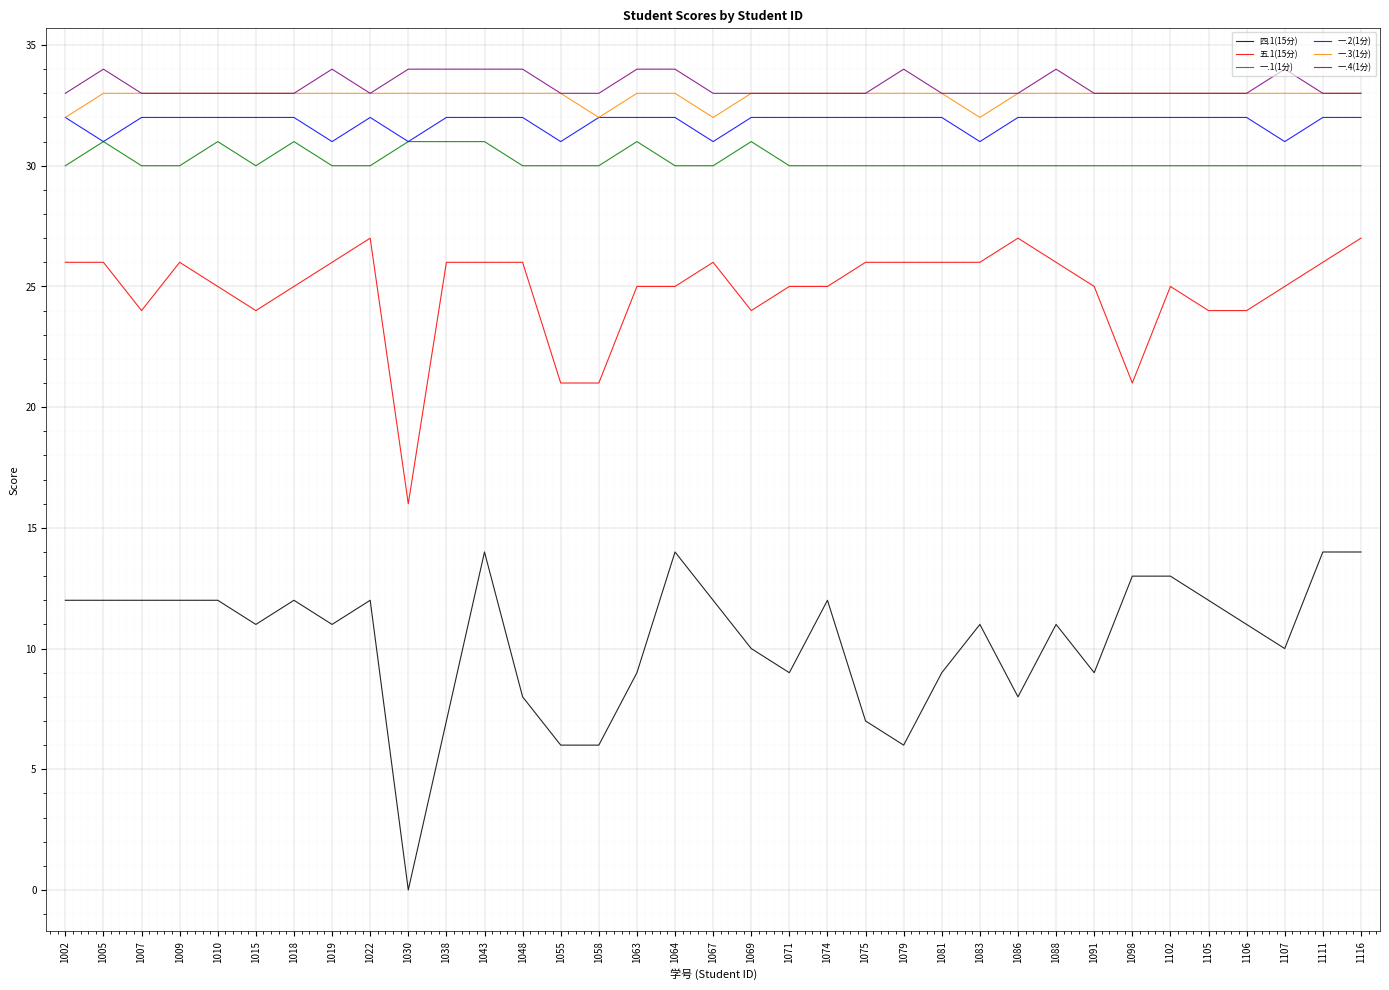

Which series changed the most between 1043 and 1058?

四.1(15分)